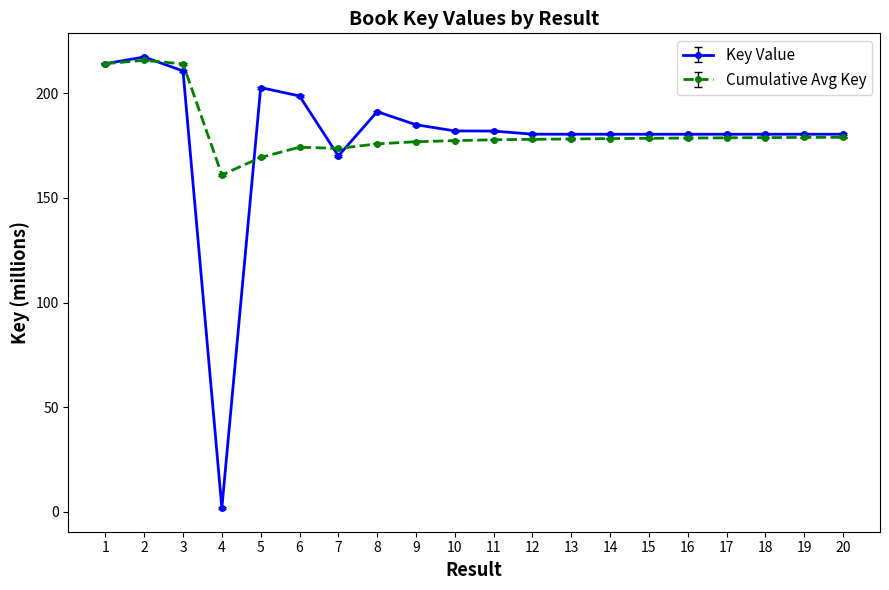

What is the value of the Key Value point at the 16th from the left?

180.5